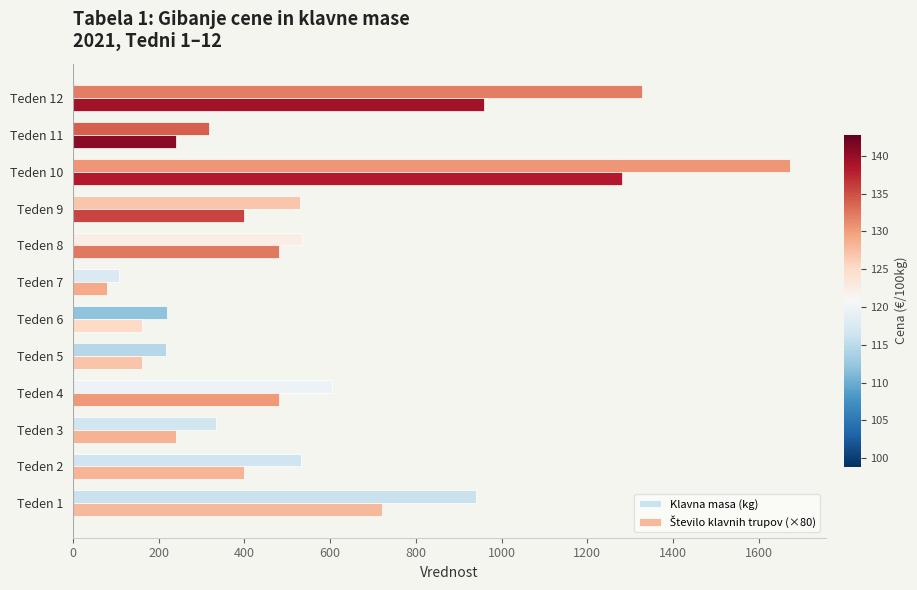

How many distinct data groups are displayed?

2